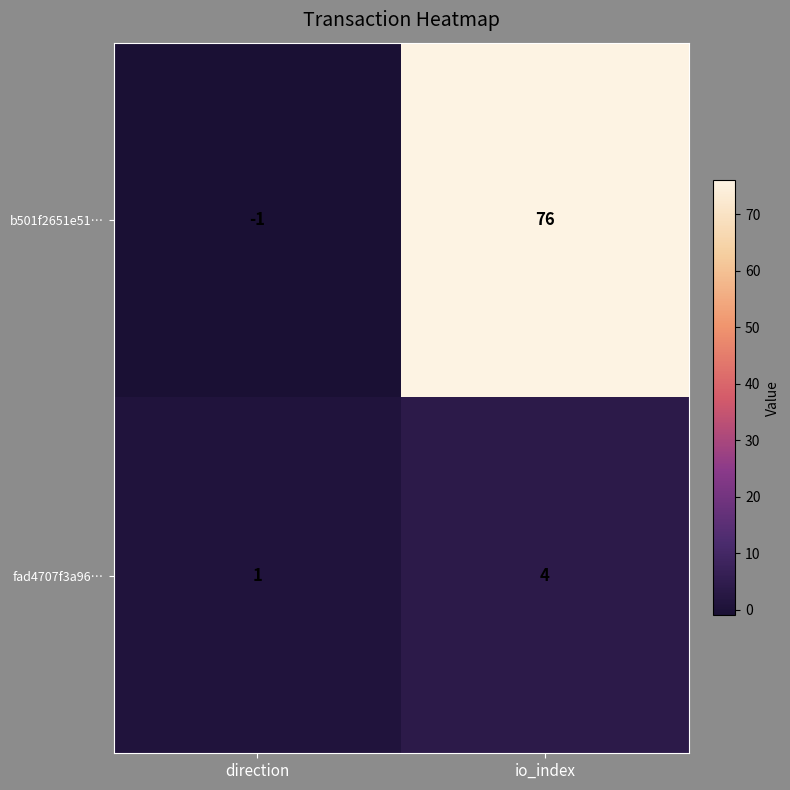

Rank the series by their maximum value, from lowest to highest.

fad4707f3a96…, b501f2651e51…